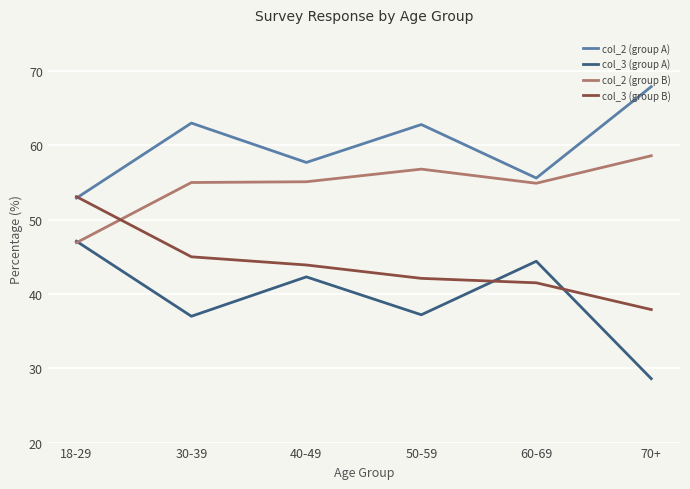

What position from the right is 40-49?

4